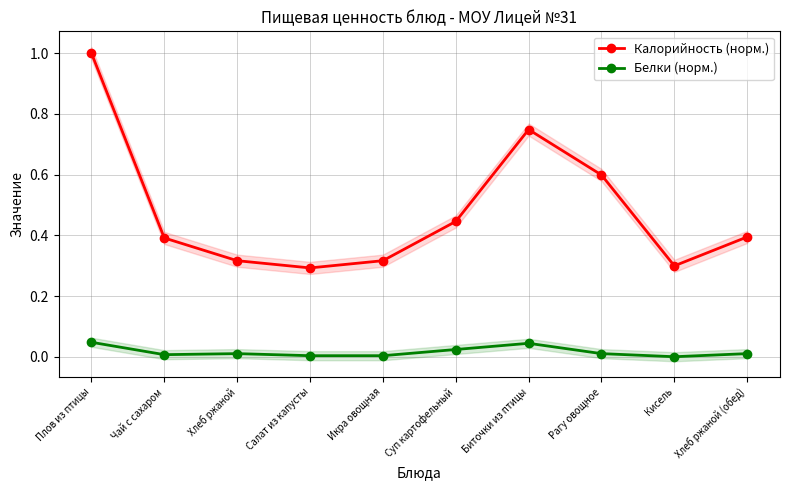

True or false: Калорийность (норм.) and Белки (норм.) intersect in this chart.

False